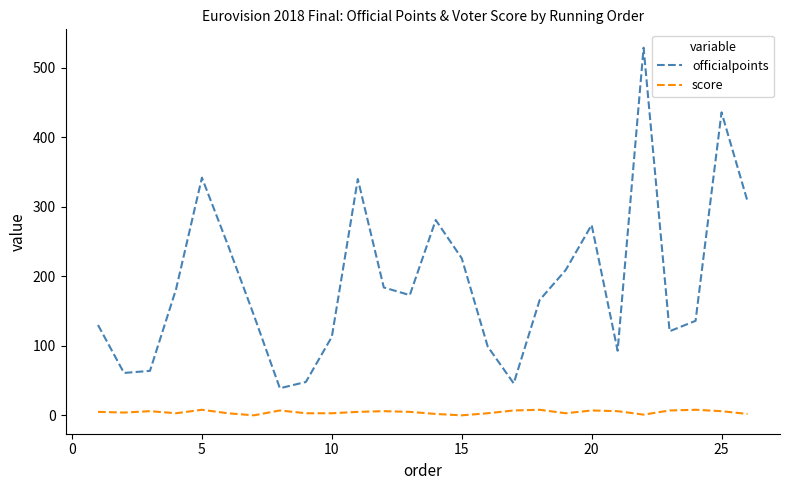

True or false: score and officialpoints intersect in this chart.

False